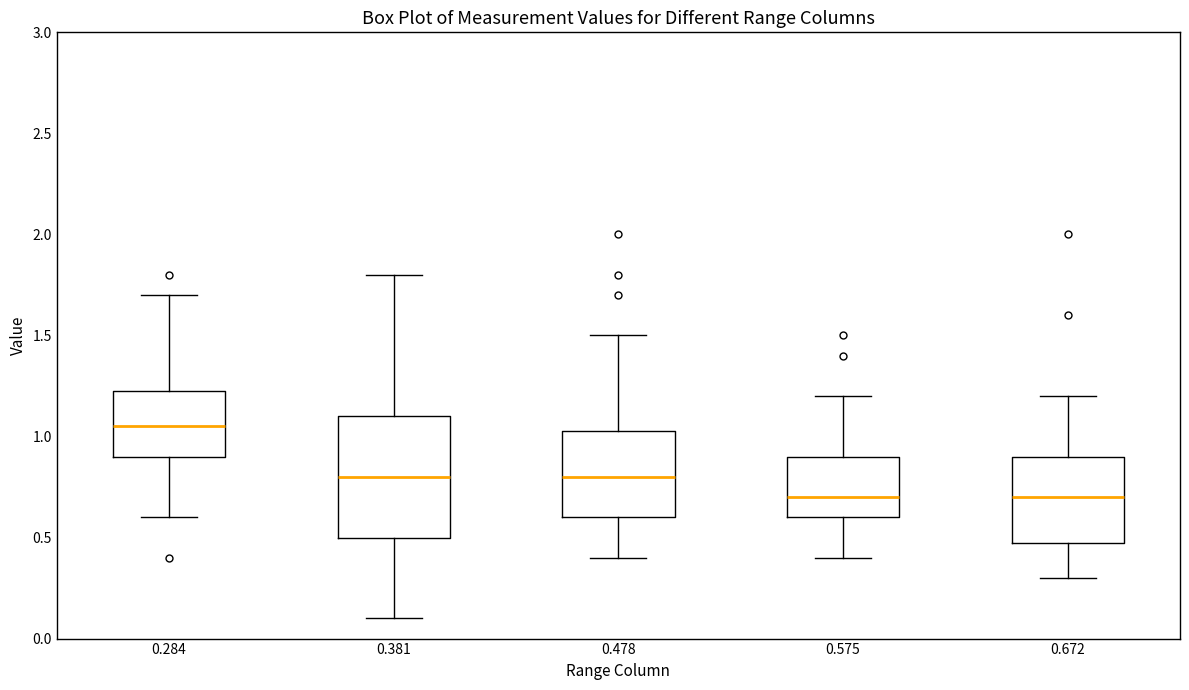

Where does the upper whisker of the box at x = 0.575 end on the y-axis? The values are not printed on the chart, so give them approximately, as read against the axis.

1.20